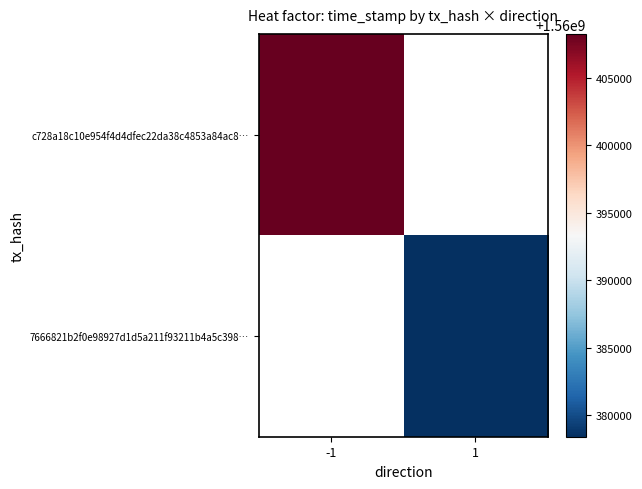

Rank the categories by c728a18c10e954f4d4dfec22da38c4853a84ac8… value from lowest to highest.

-1, 1